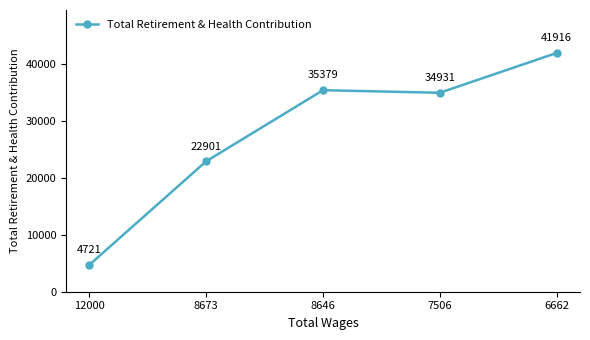

How many lines are shown in the chart?

1